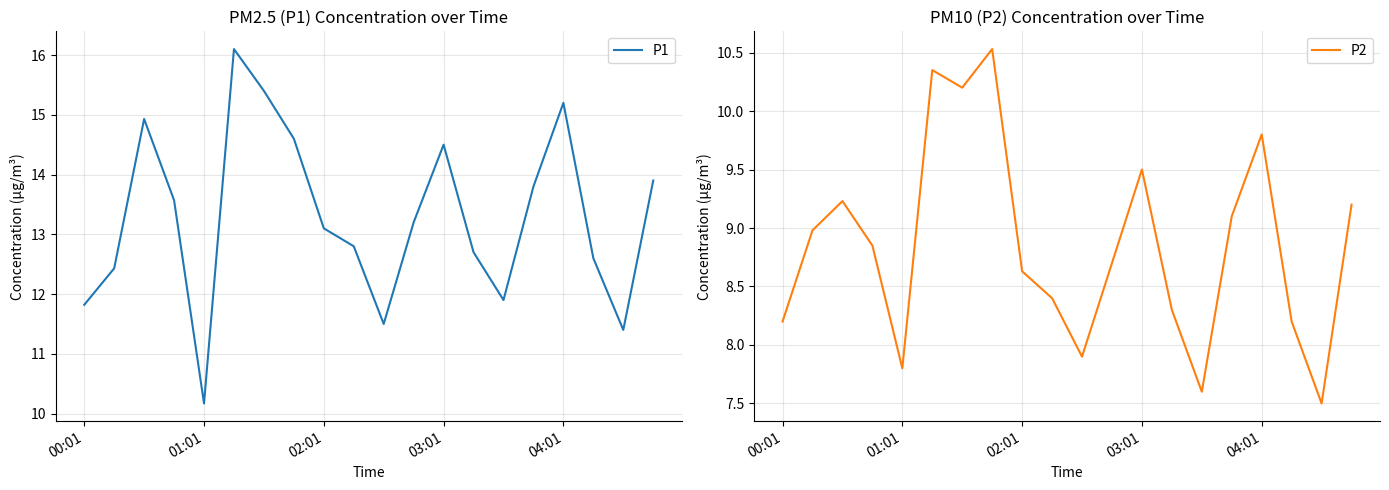

Which has a higher value, 15 or 11?

15